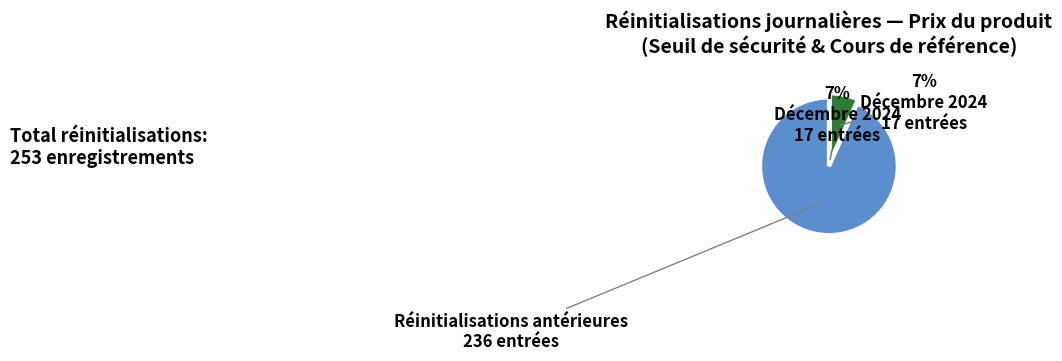

Does any single category account for the majority?

Yes